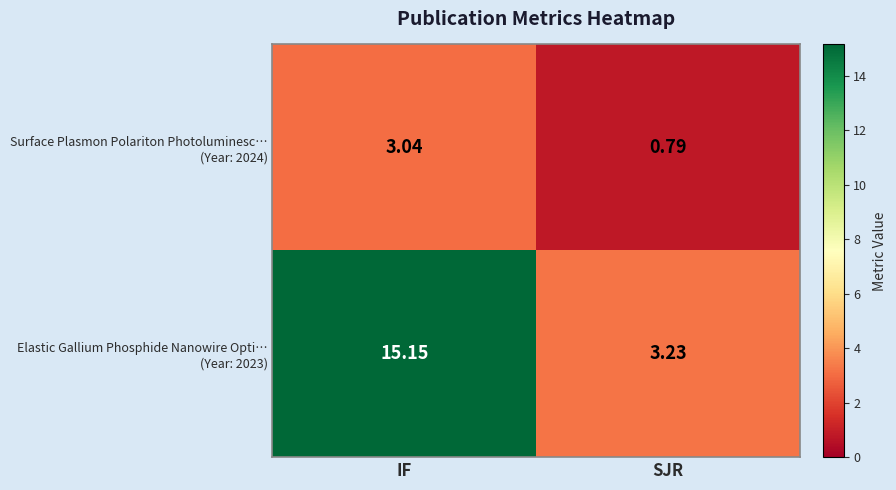

At which category is the sum across all series the highest?

IF